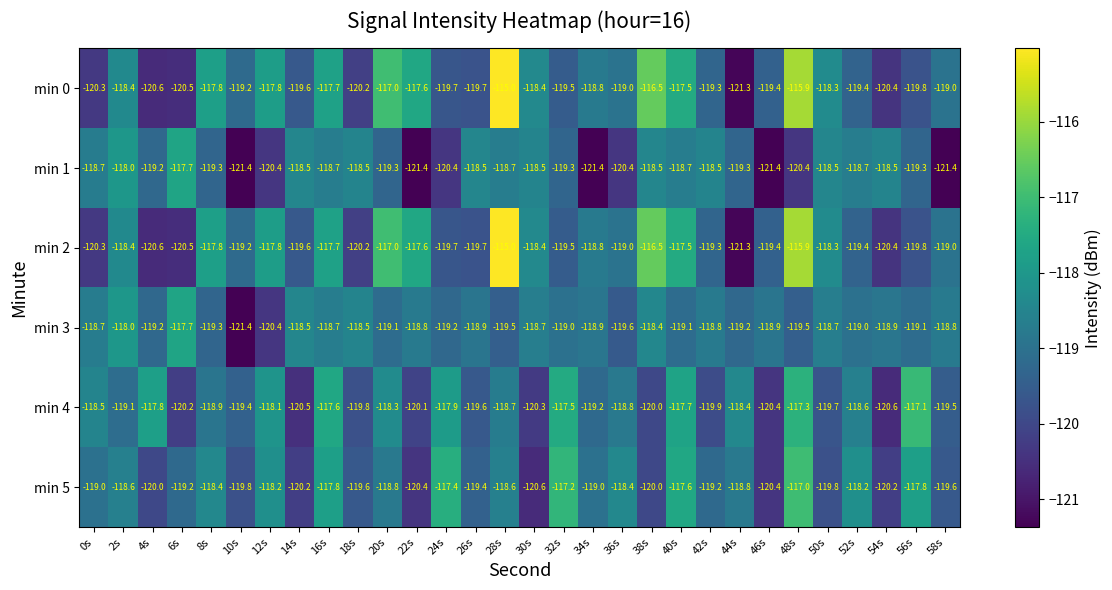

The min 4 series shows -77.4 at 0s. True or false?

False